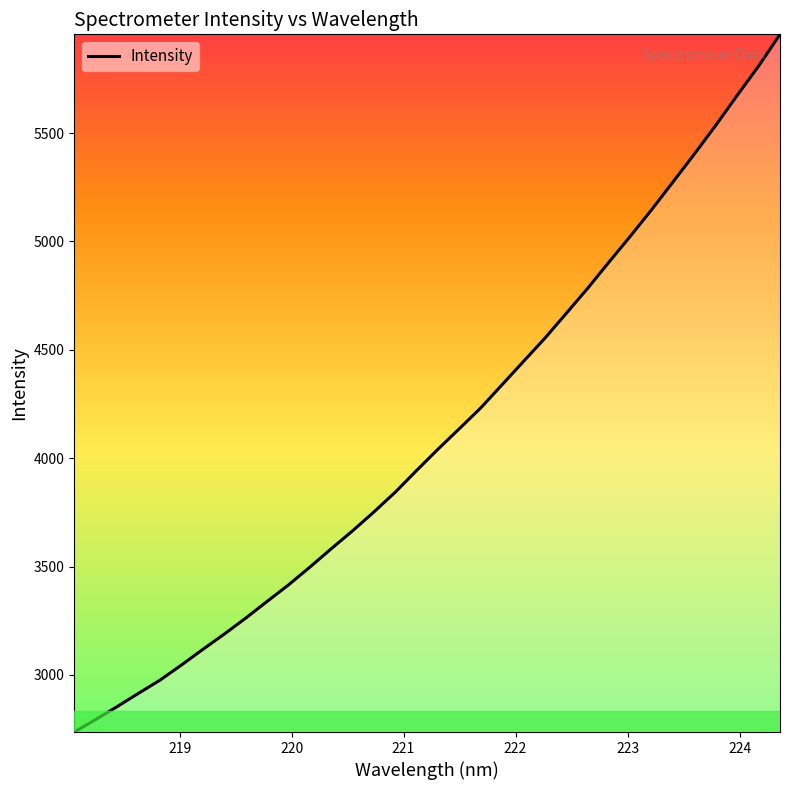

What is the difference between the maximum and minimum values?

3218.6